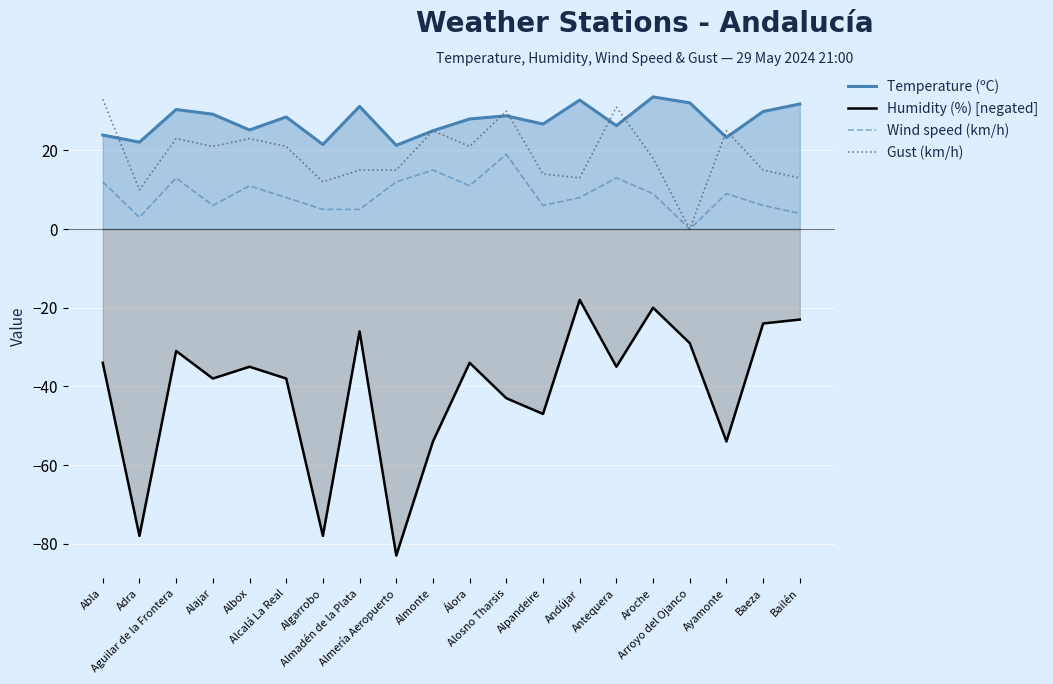

What is the difference between the second highest and second lowest values in the Temperature (ºC) series?

11.3